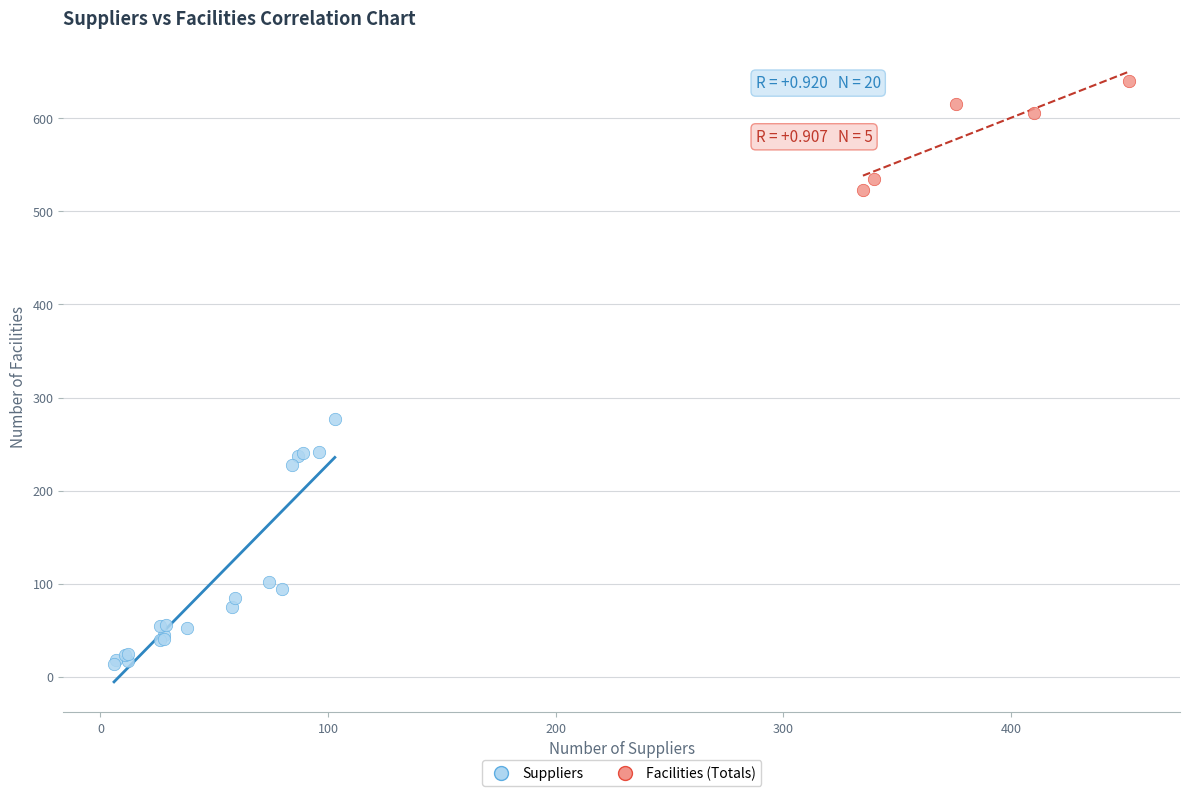

Which series contains the lowest Y value?

Suppliers